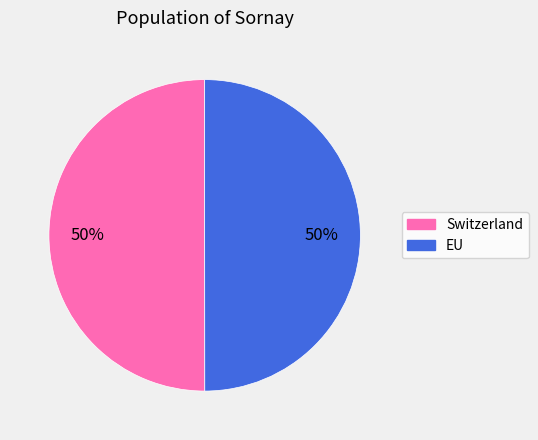

To the nearest percent, what portion does Switzerland represent?

50%